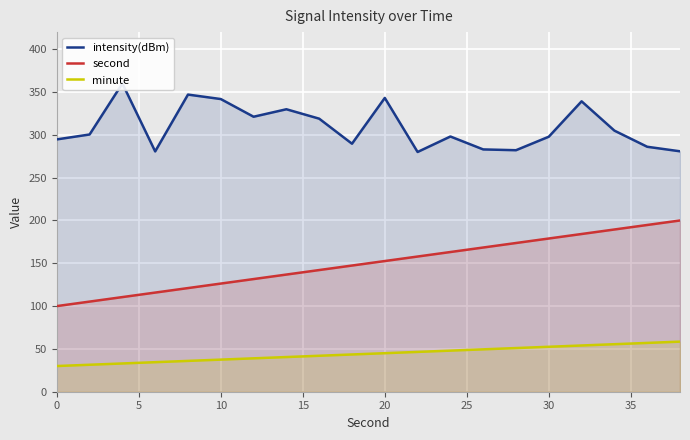

At how many categories does at least one series exceed 37?

20